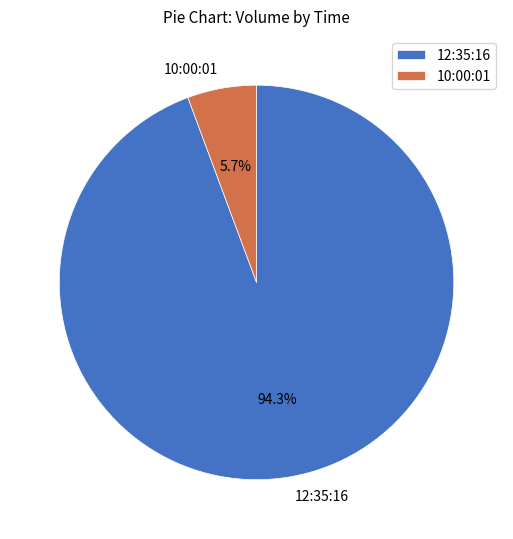

Which slice is the smallest?

10:00:01